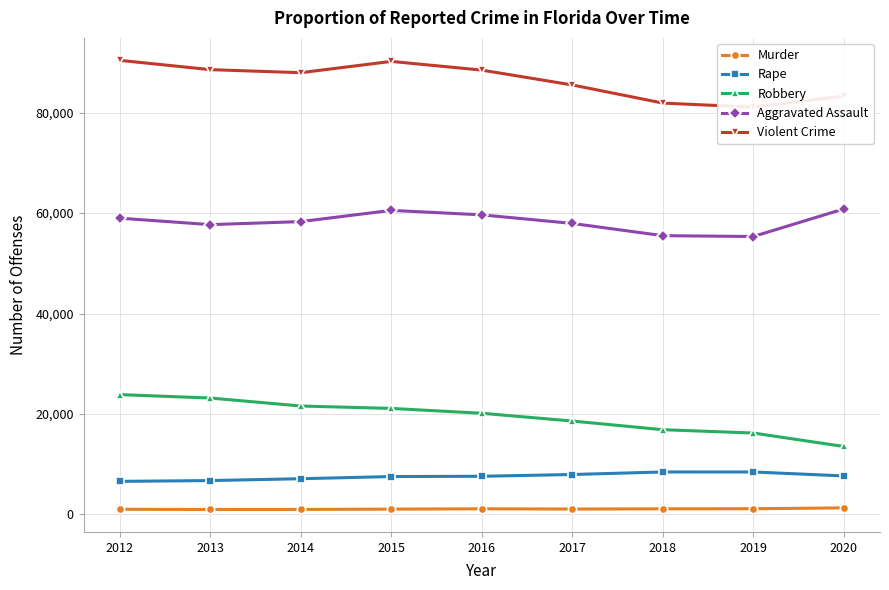

Is it true that Aggravated Assault equals 86013 at 2018?

False